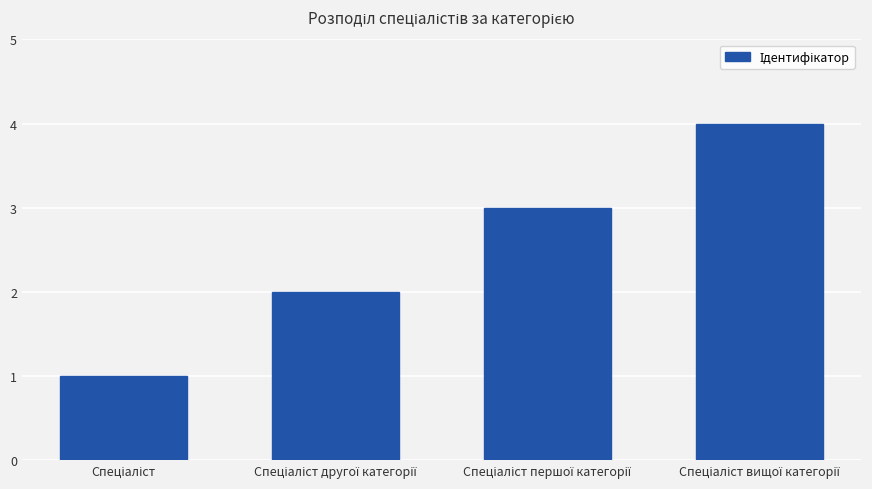

What is the difference between the maximum and minimum values?

3